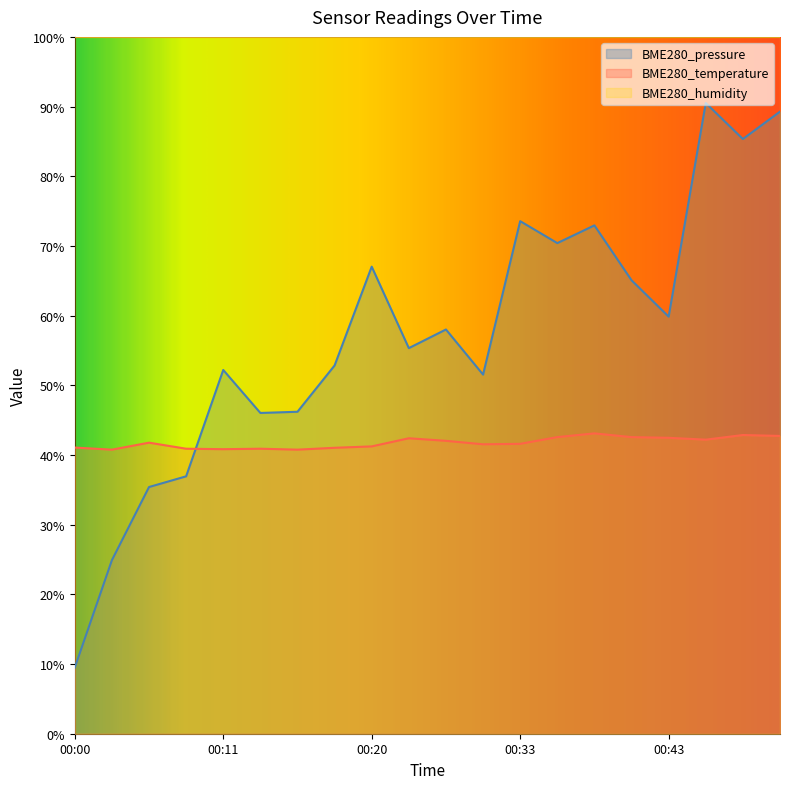

True or false: BME280_temperature and BME280_pressure intersect in this chart.

True